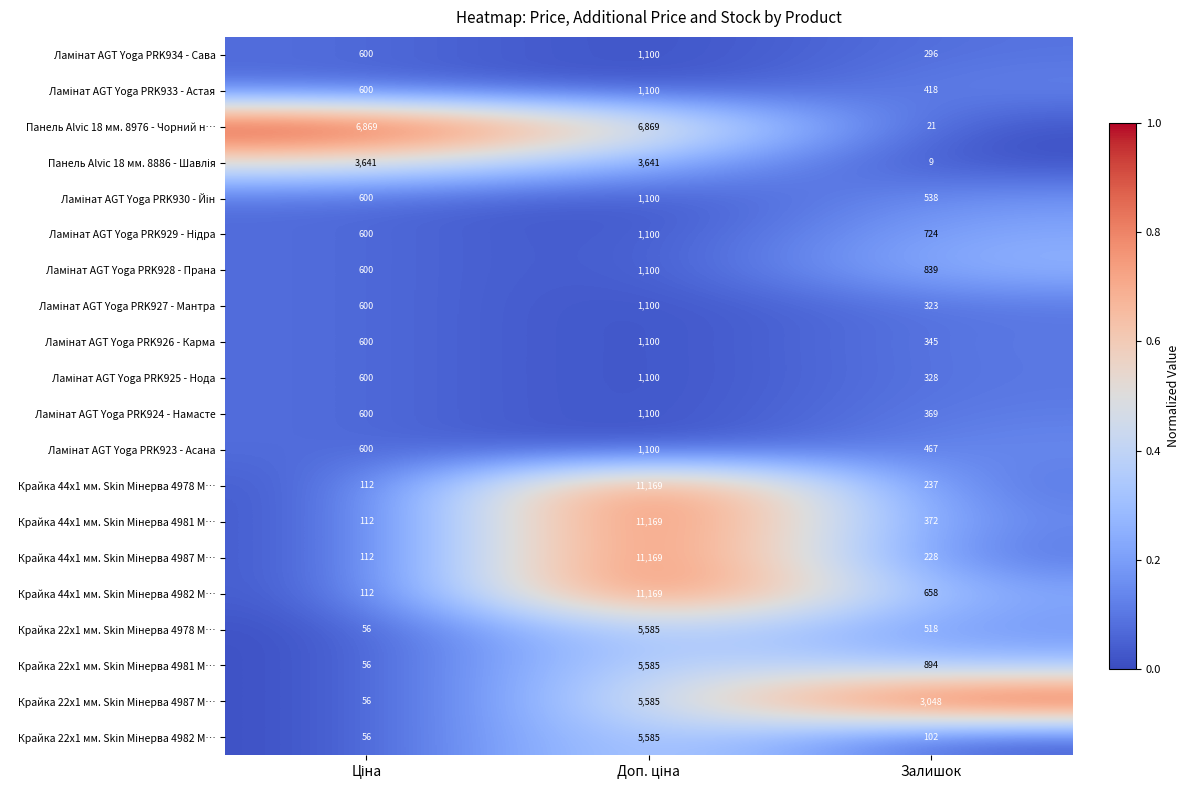

How many distinct data groups are displayed?

20